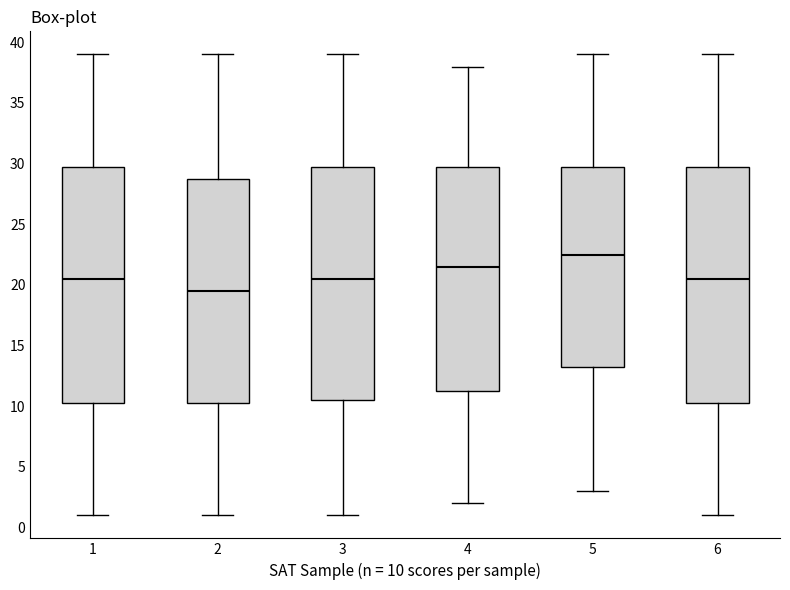

Reading left to right, read every box against the y-axis: the position of its median line, the range the box covers, and the ends of its whiskers. The values are not printed on the chart, so give them approximately, as read against the axis.

1: median 20.5, box 10.5 to 30.0, whiskers 1.0 to 39.0
2: median 19.5, box 10.5 to 29.0, whiskers 1.0 to 39.0
3: median 20.5, box 10.5 to 30.0, whiskers 1.0 to 39.0
4: median 21.5, box 11.5 to 30.0, whiskers 2.0 to 38.0
5: median 22.5, box 13.5 to 30.0, whiskers 3.0 to 39.0
6: median 20.5, box 10.5 to 30.0, whiskers 1.0 to 39.0